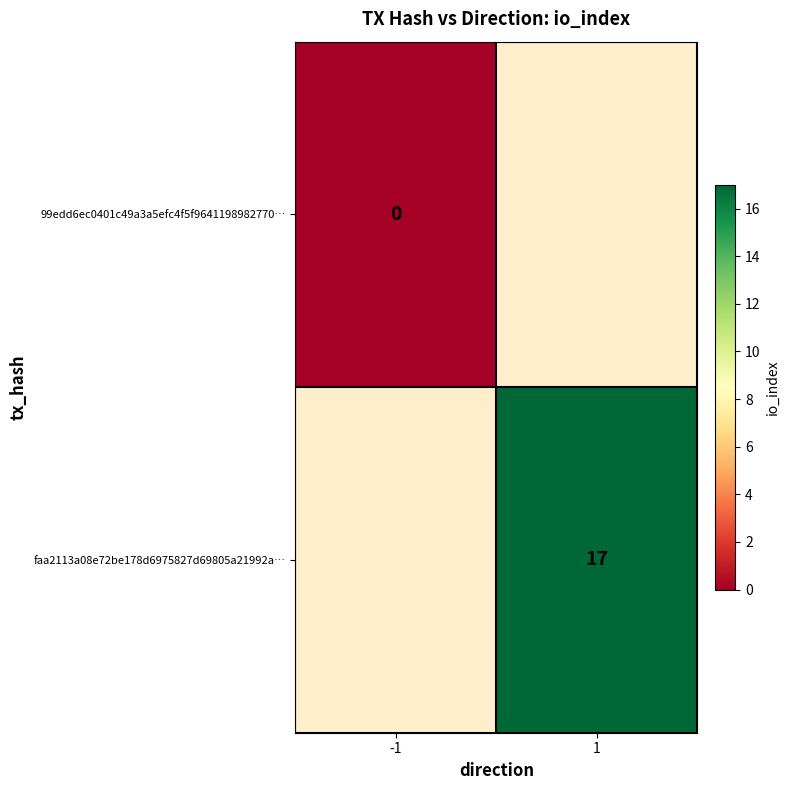

At how many categories does at least one series exceed 12?

1